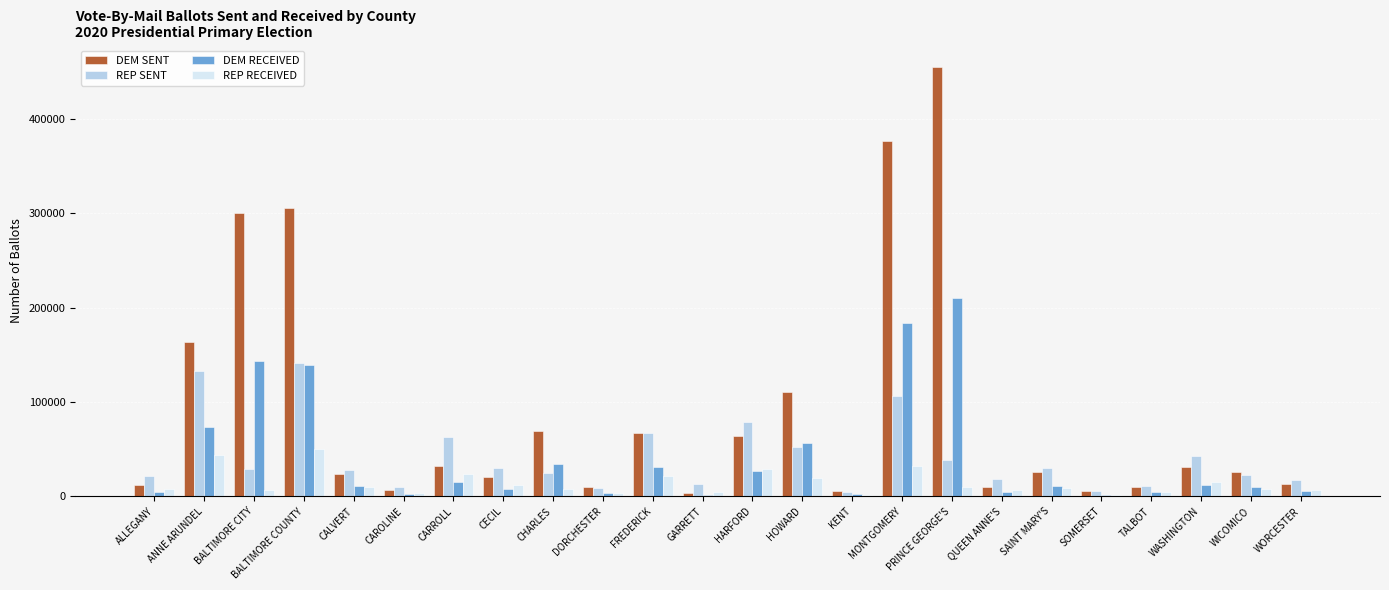

The REP RECEIVED series shows 15309 at WASHINGTON. True or false?

True